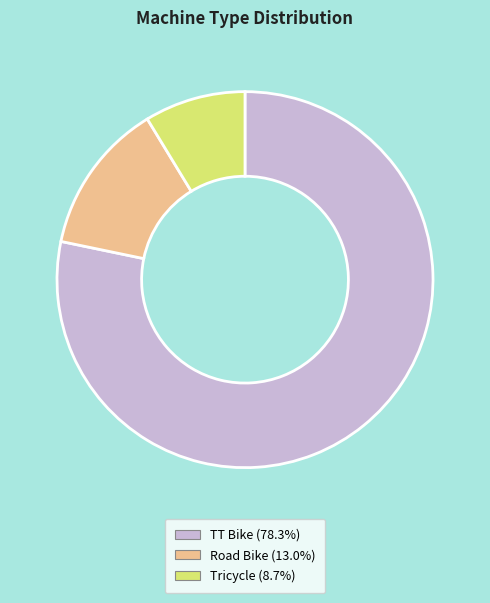

Is there any slice that represents more than half of the pie?

Yes